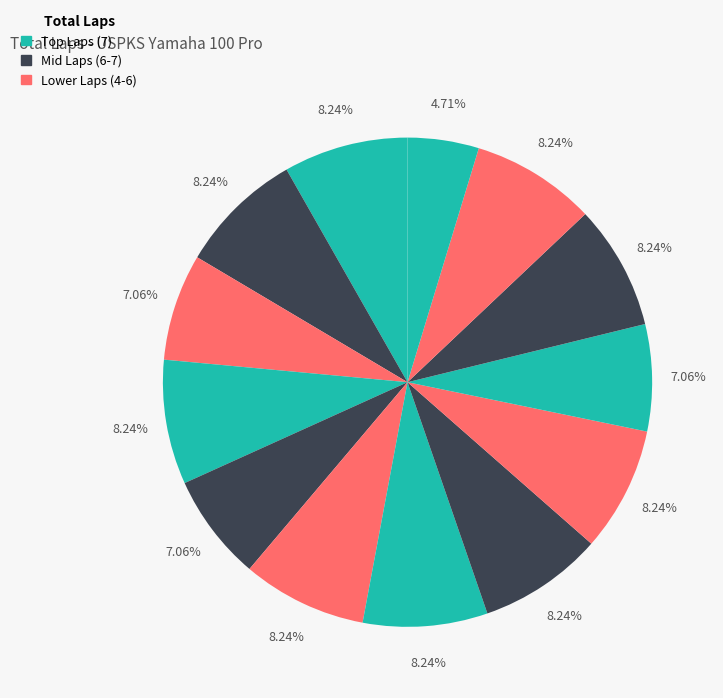

How many slices are in this pie chart?

13